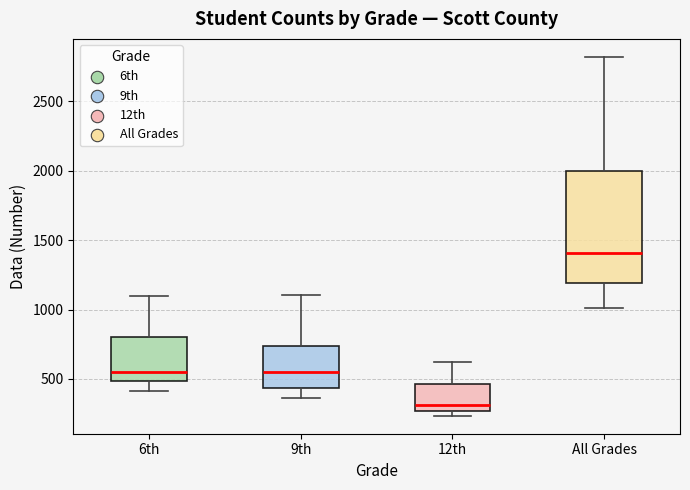

Reading left to right, read every box against the y-axis: the position of its median line, the range the box covers, and the ends of its whiskers. The values are not printed on the chart, so give them approximately, as read against the axis.

6th: median 550, box 500 to 800, whiskers 400 to 1100
9th: median 550, box 450 to 750, whiskers 350 to 1100
12th: median 300, box 250 to 450, whiskers 250 (just below the box's lower edge) to 600
All Grades: median 1400, box 1200 to 2000, whiskers 1000 to 2800